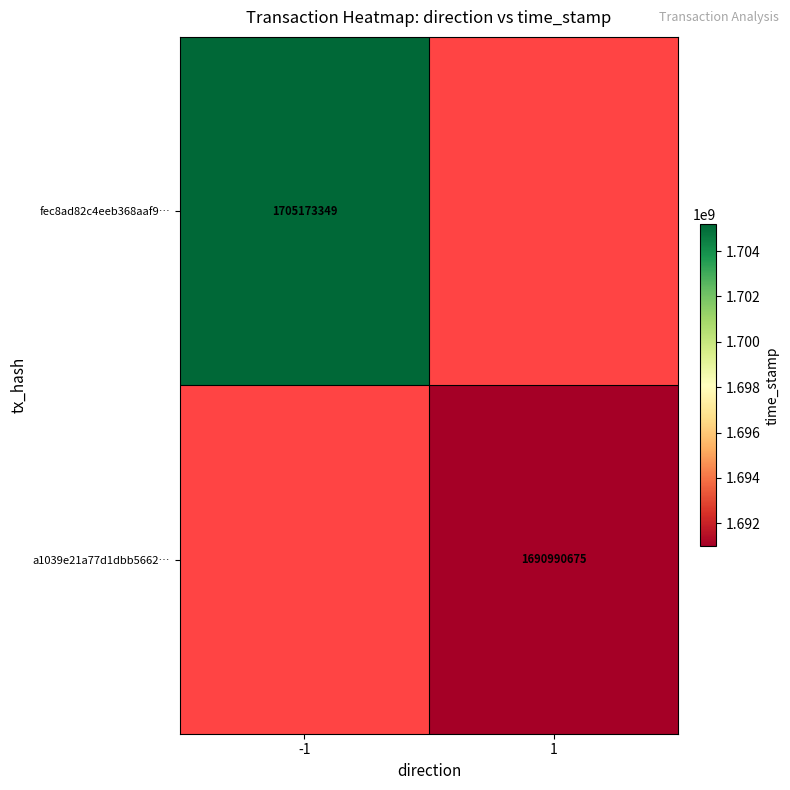

The value of a1039e21a77d1dbb5662… at 1 is 1690990675. True or false?

True